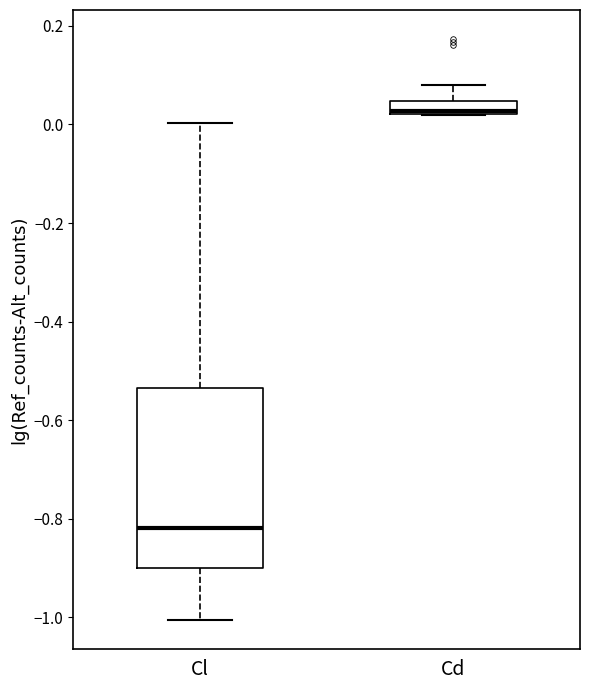

Which box has the lowest median line?

Cl